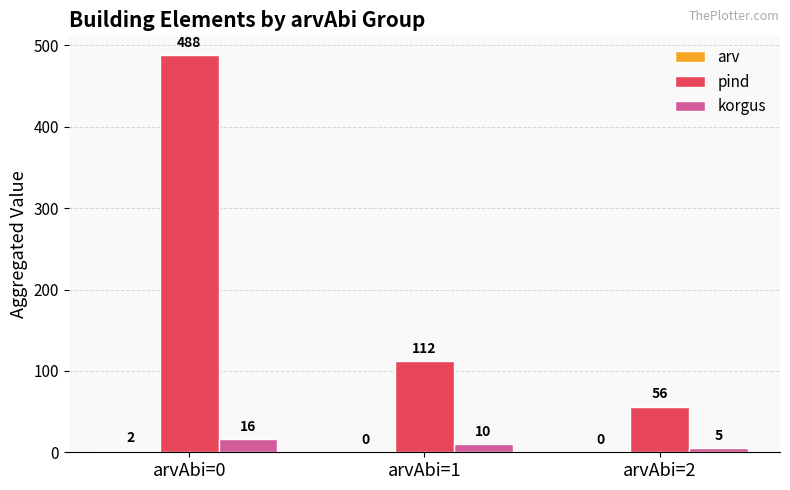

What is the sum of all korgus values?

31